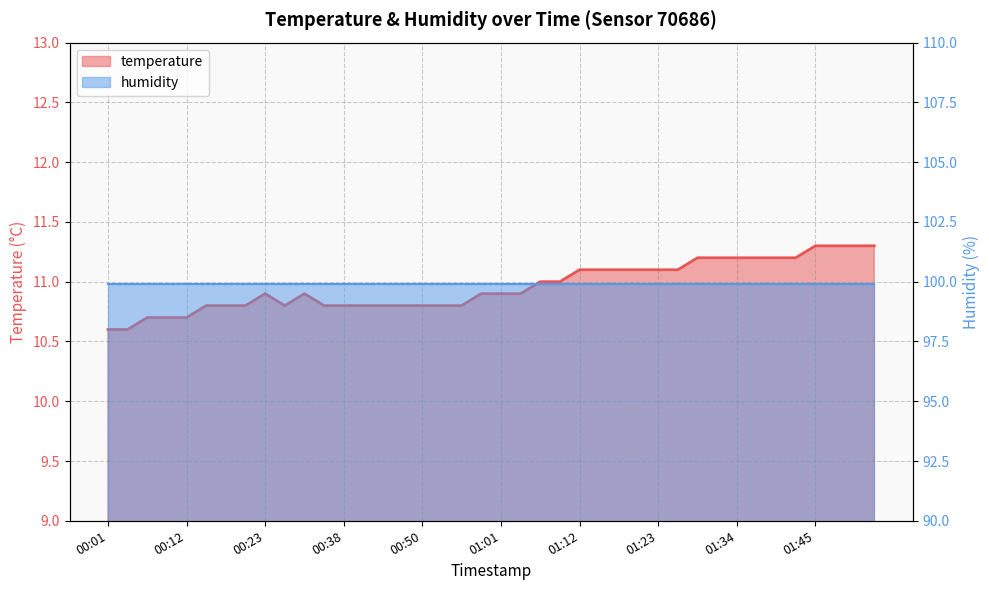

Where is the first local minimum?

00:26